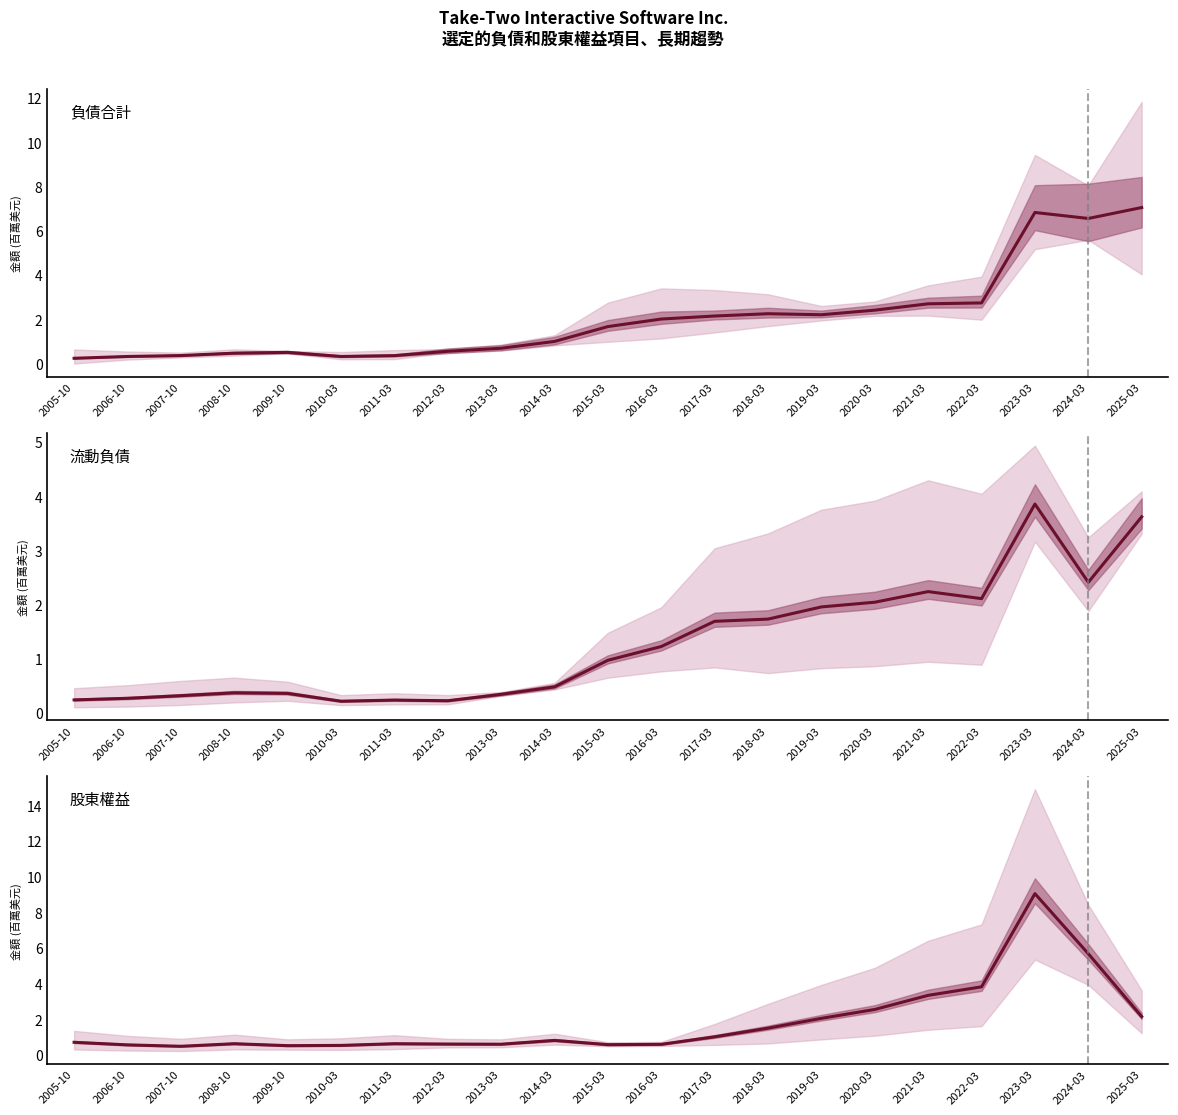

Reading left to right, list all the values displayed in this chart.

負債合計: 2005-10=0.2	2006-10=0.3	2007-10=0.4	2008-10=0.5	2009-10=0.5	2010-03=0.3	2011-03=0.4	2012-03=0.6	2013-03=0.7	2014-03=1.0	2015-03=1.7	2016-03=2.0	2017-03=2.1	2018-03=2.2	2019-03=2.2	2020-03=2.4	2021-03=2.7	2022-03=2.7	2023-03=6.8	2024-03=6.5	2025-03=7.0
流動負債: 2005-10=0.2	2006-10=0.3	2007-10=0.3	2008-10=0.4	2009-10=0.4	2010-03=0.2	2011-03=0.2	2012-03=0.2	2013-03=0.3	2014-03=0.5	2015-03=1.0	2016-03=1.2	2017-03=1.7	2018-03=1.7	2019-03=2.0	2020-03=2.0	2021-03=2.2	2022-03=2.1	2023-03=3.9	2024-03=2.4	2025-03=3.6
股東權益: 2005-10=0.7	2006-10=0.6	2007-10=0.5	2008-10=0.6	2009-10=0.5	2010-03=0.5	2011-03=0.6	2012-03=0.6	2013-03=0.6	2014-03=0.8	2015-03=0.6	2016-03=0.6	2017-03=1.0	2018-03=1.5	2019-03=2.0	2020-03=2.5	2021-03=3.3	2022-03=3.8	2023-03=9.0	2024-03=5.7	2025-03=2.1